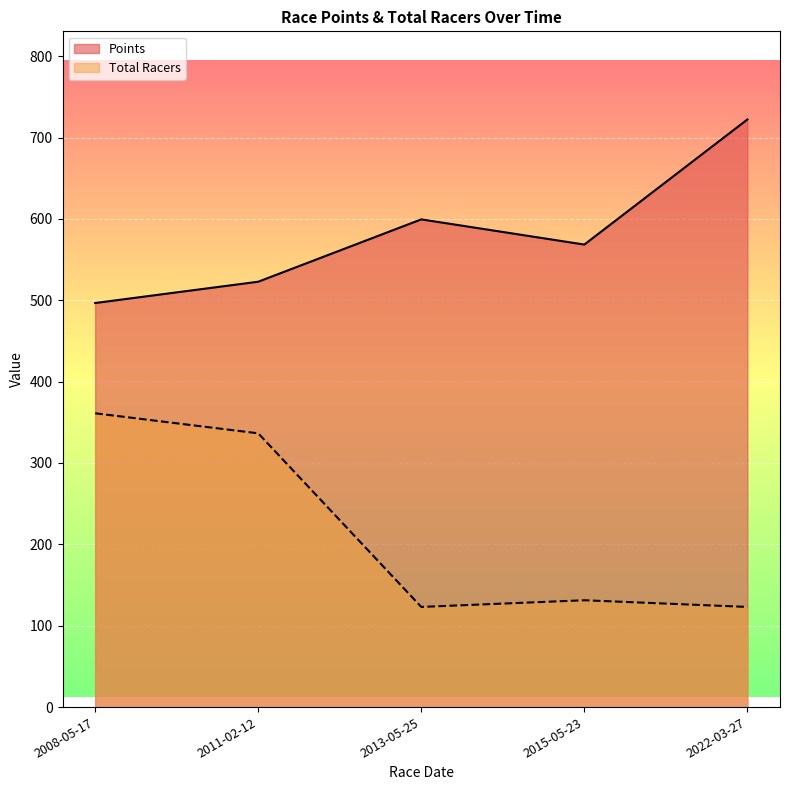

In Points, how many points are higher than both neighbors (excluding endpoints)?

1